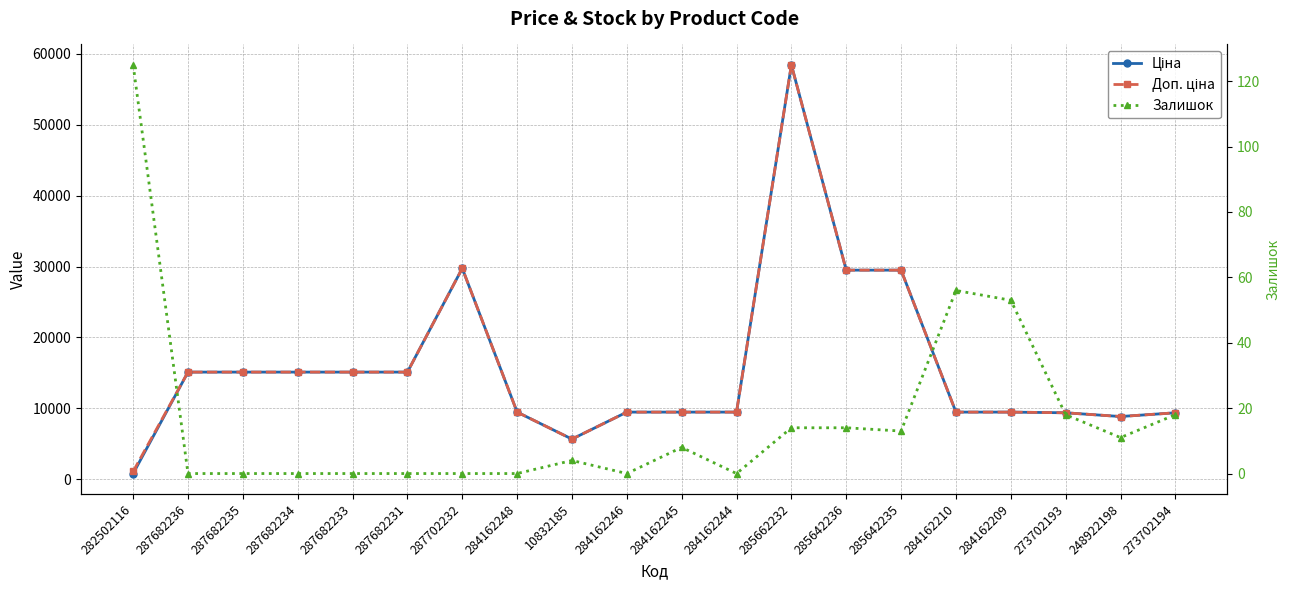

What is the average value of the Ціна series?

15687.7